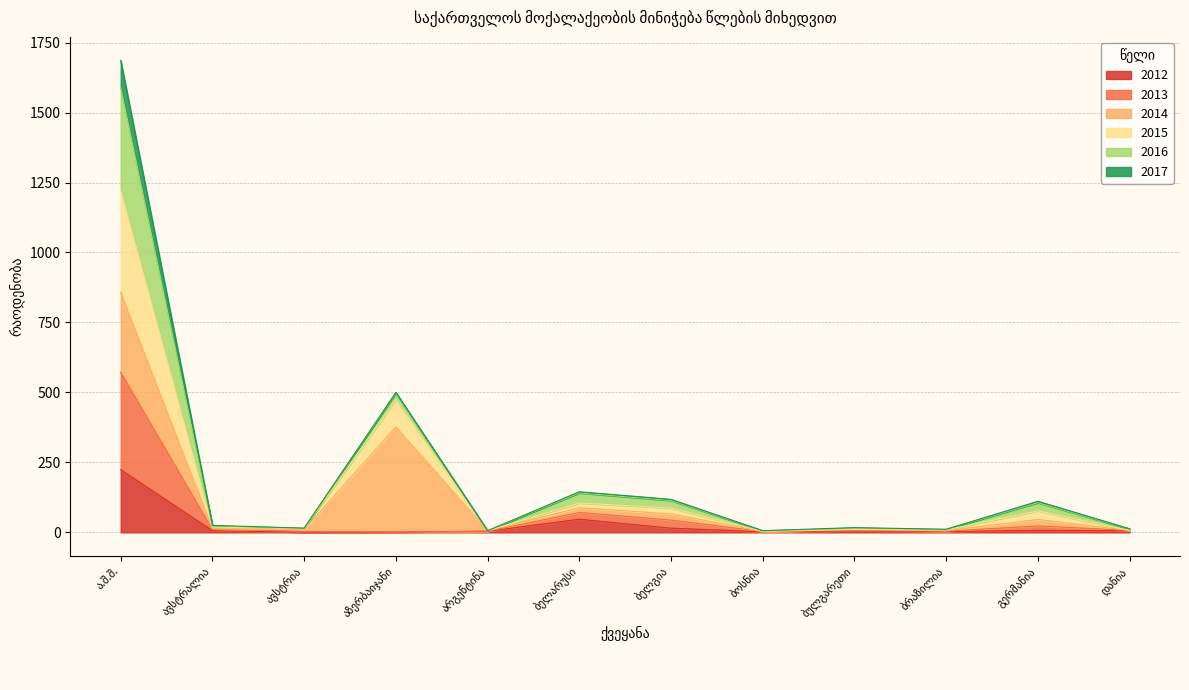

True or false: 2015 and 2012 intersect in this chart.

False